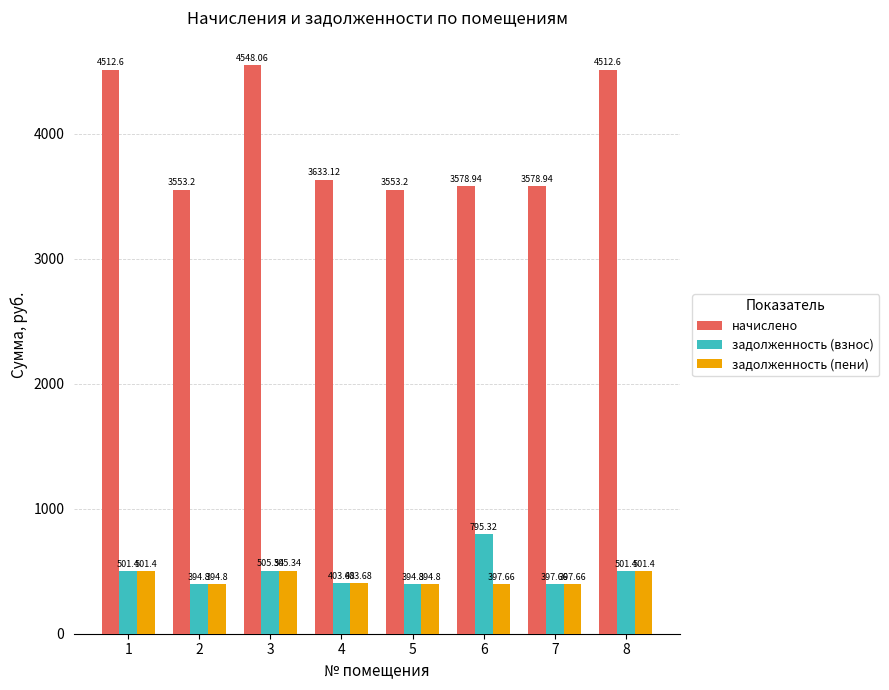

What is the difference between the maximum and minimum values in the задолженность (пени) series?

110.5